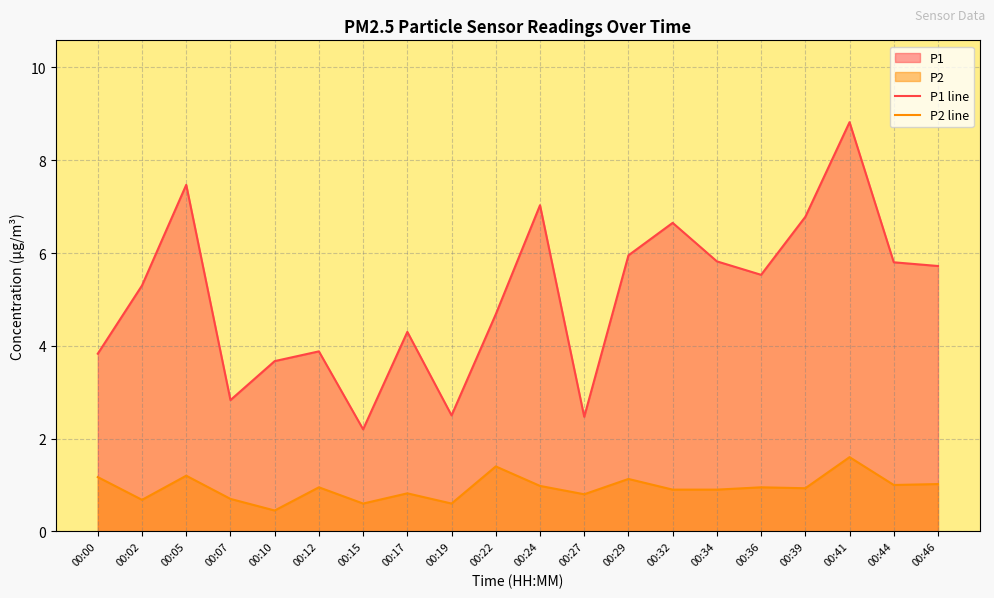

Rank the series by their maximum value, from highest to lowest.

P1 line, P2 line